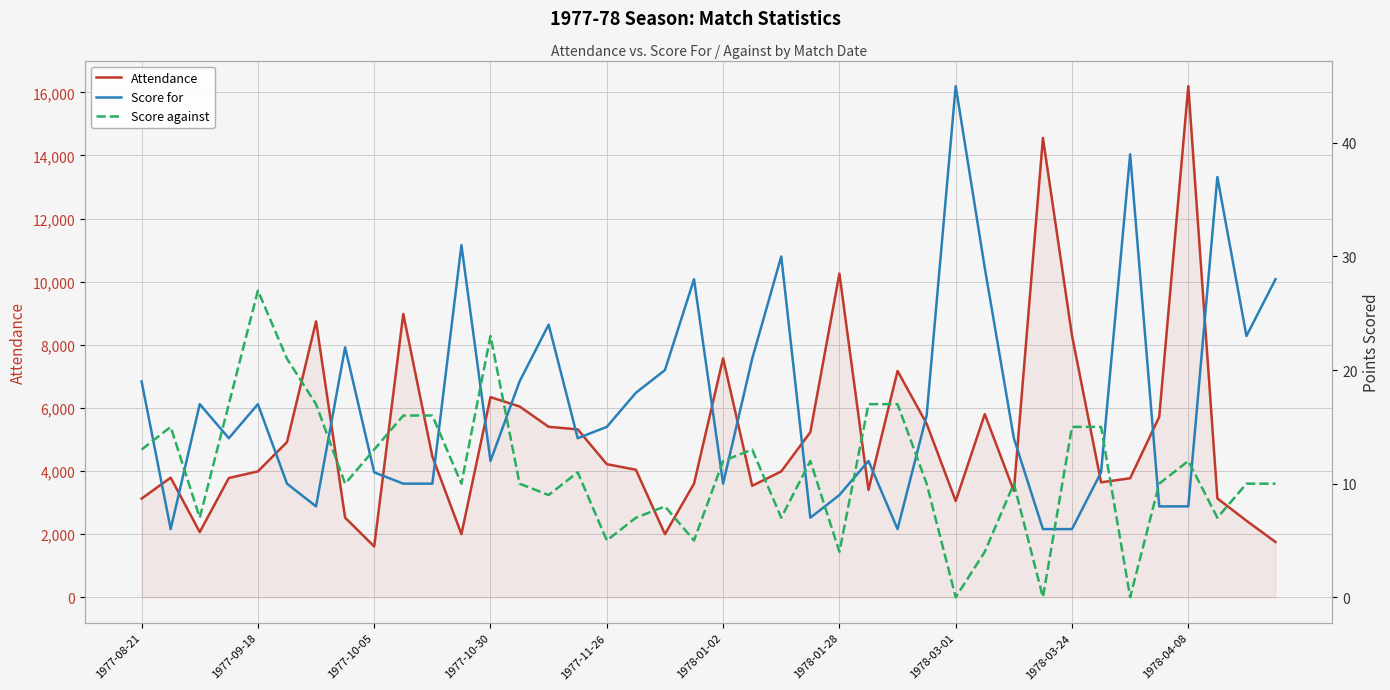

What is the label of the 26th point from the left?

25